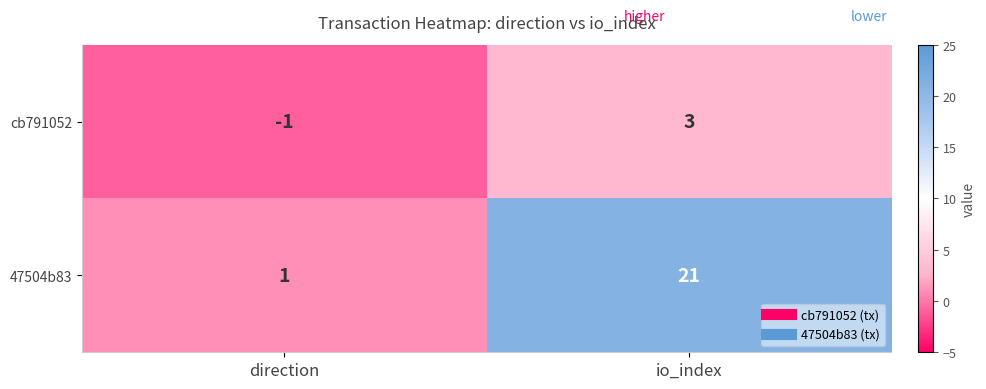

At how many categories does at least one series exceed 11?

1